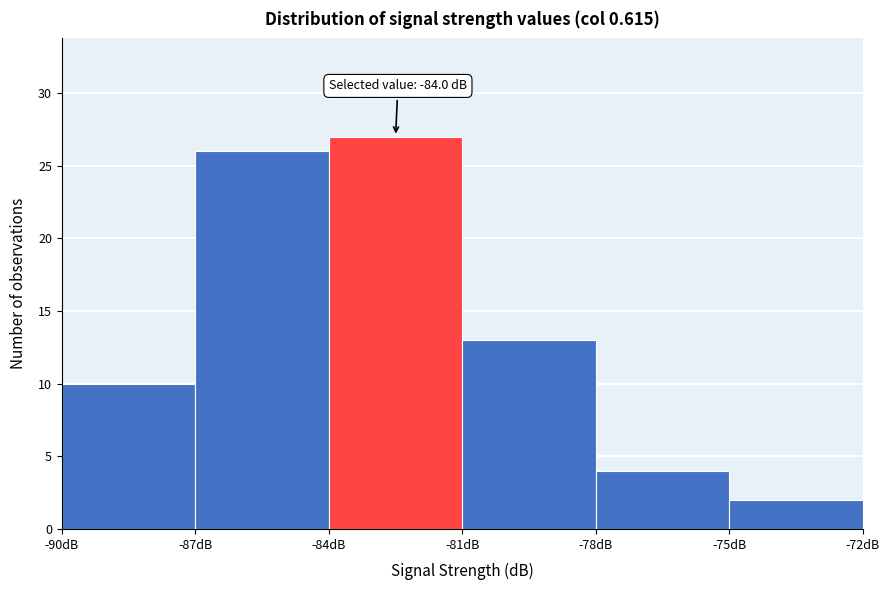

Which range on the x-axis has the tallest bar?

-84 to -81